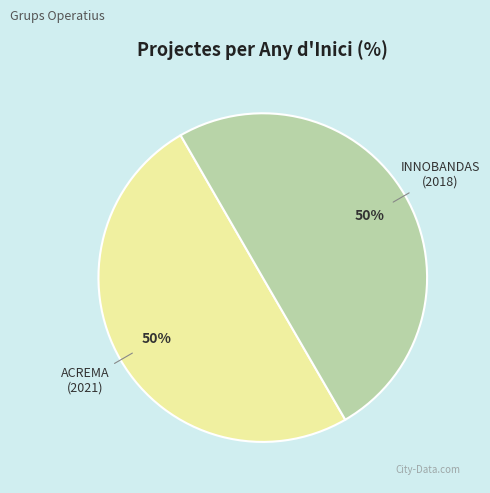

To the nearest percent, what is the average slice percentage?

50%